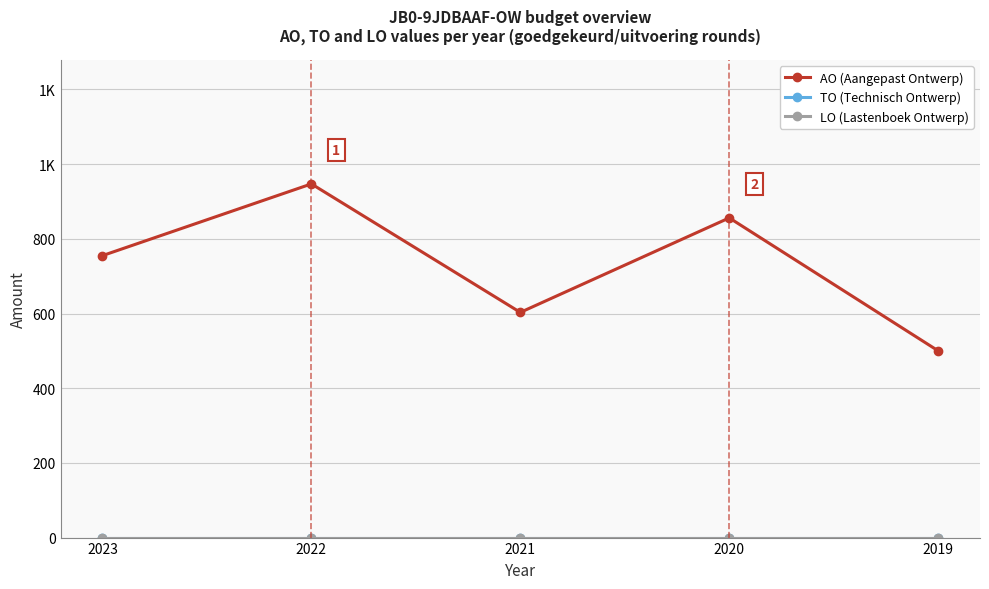

Reading left to right, what are all the values shown in this chart?

AO (Aangepast Ontwerp): 755	947	603	856	500
TO (Technisch Ontwerp): 0	0	0	0	0
LO (Lastenboek Ontwerp): 0	0	0	0	0